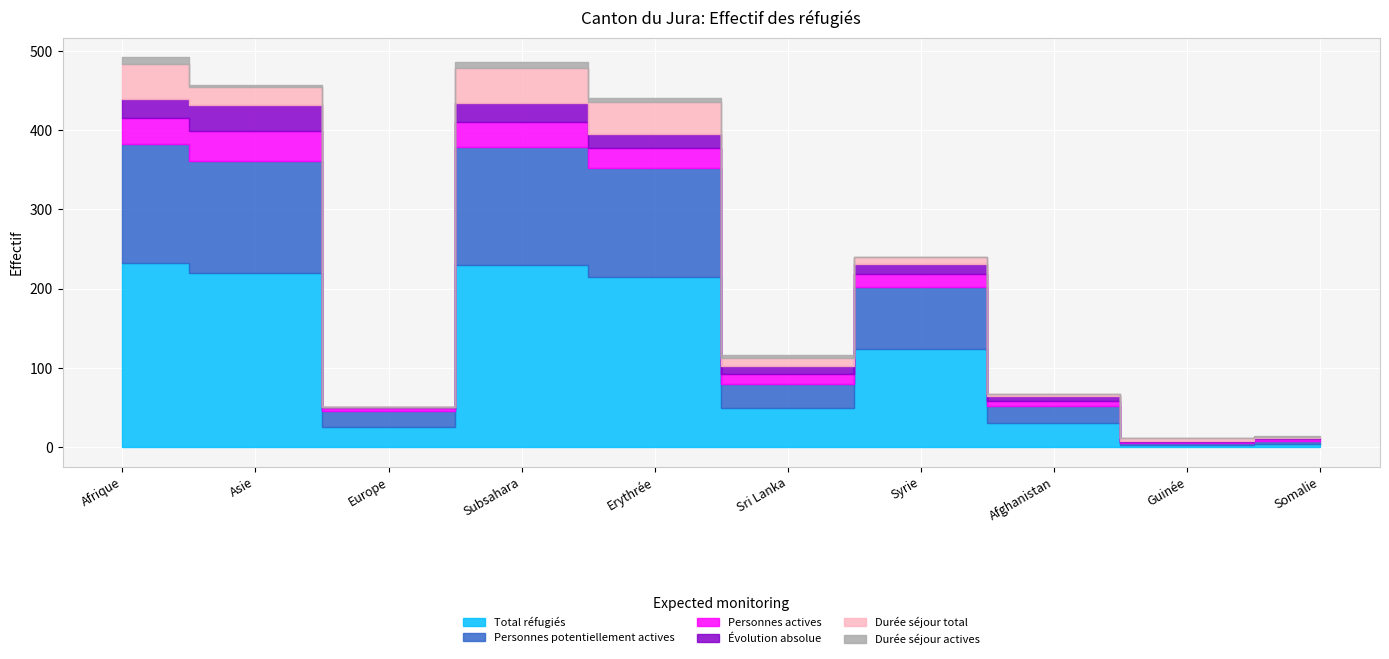

What is the label of the 4th point from the right?

Syrie